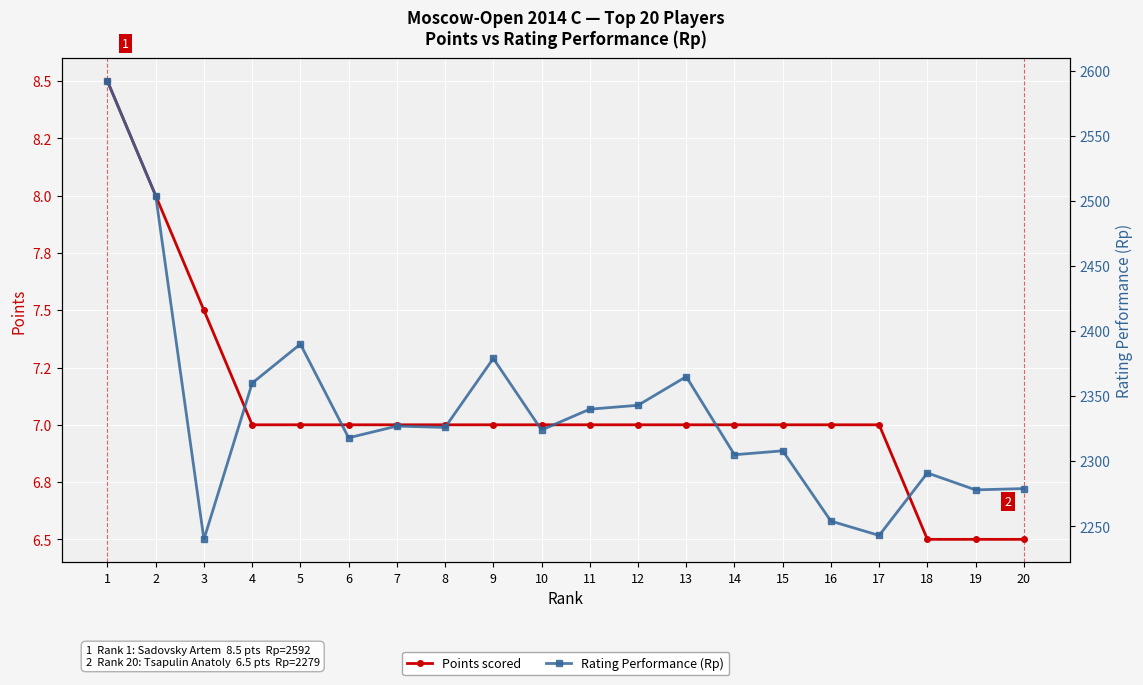

The value of Points scored at 3 is 7.5. True or false?

True